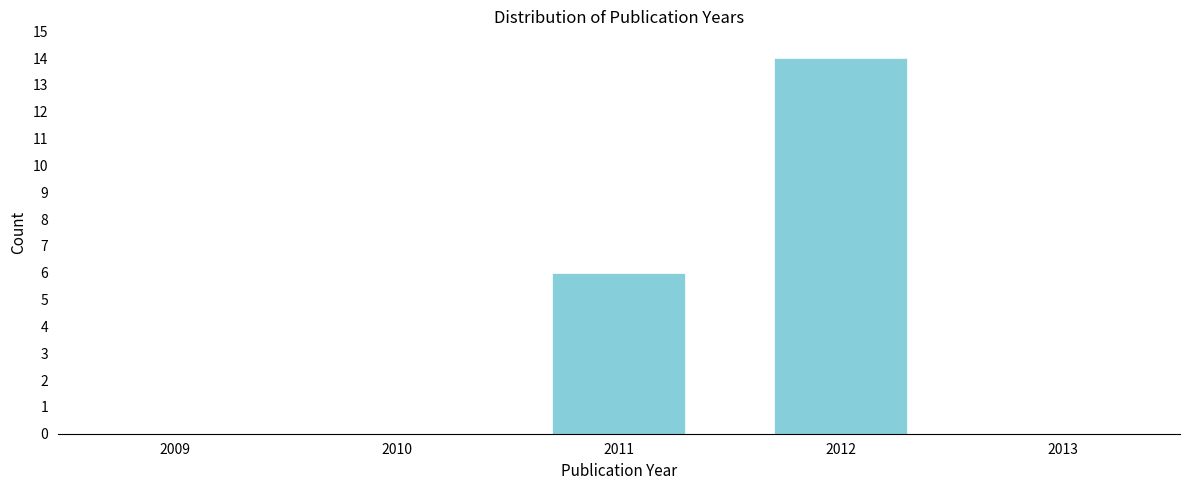

Reading right to left, list all the values displayed in this chart.

2013=0	2012=14	2011=6	2010=0	2009=0